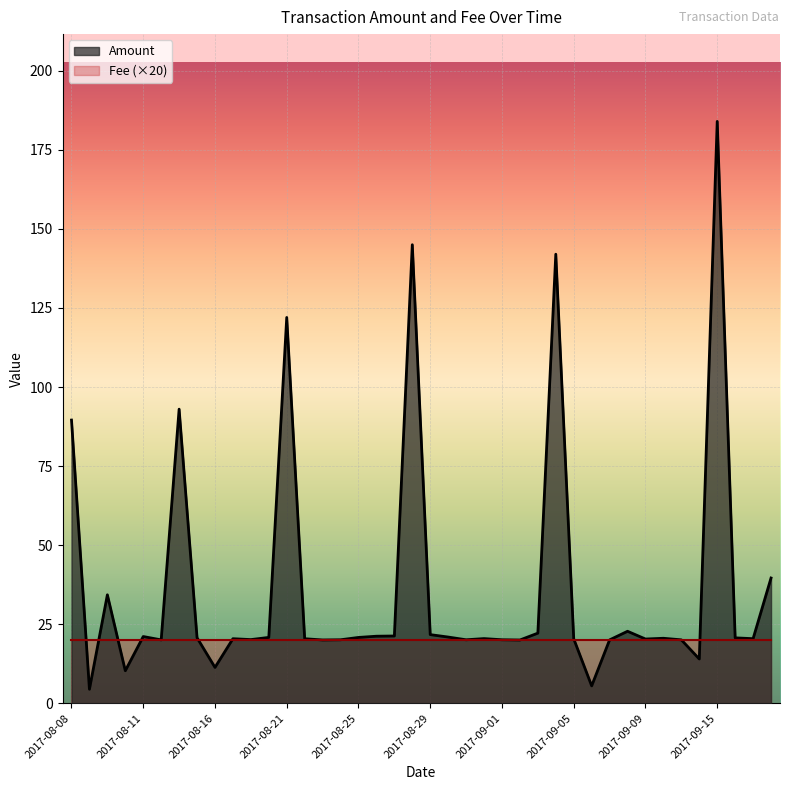

Count the number of data series in this chart.

2